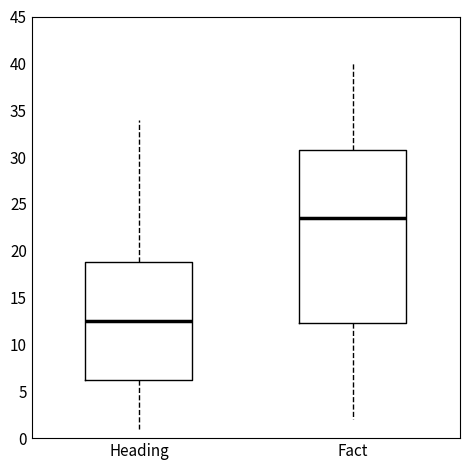

Which box is the tallest, from its lower edge to its upper edge?

Fact